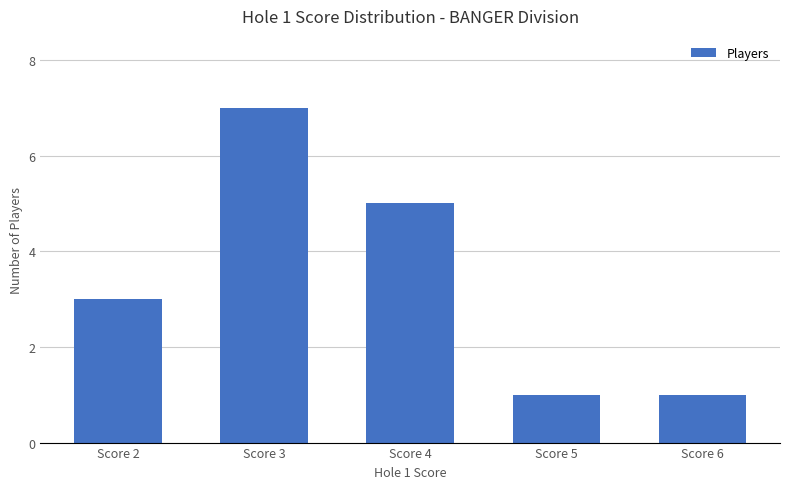

Which has a higher value, Score 2 or Score 3?

Score 3